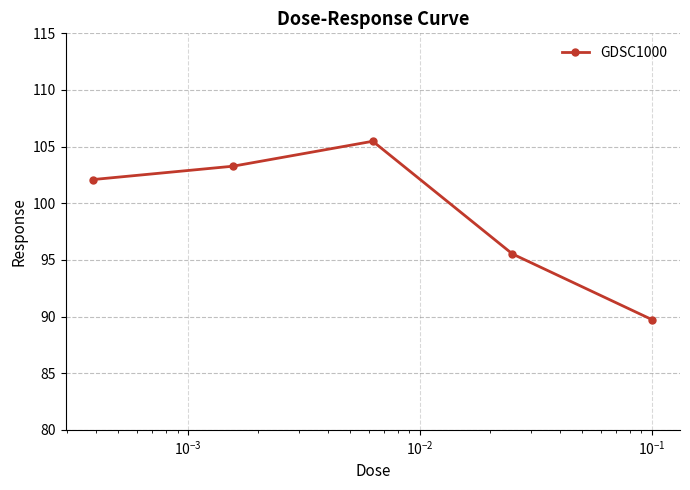

What is the value of the 1st point from the left?

102.1